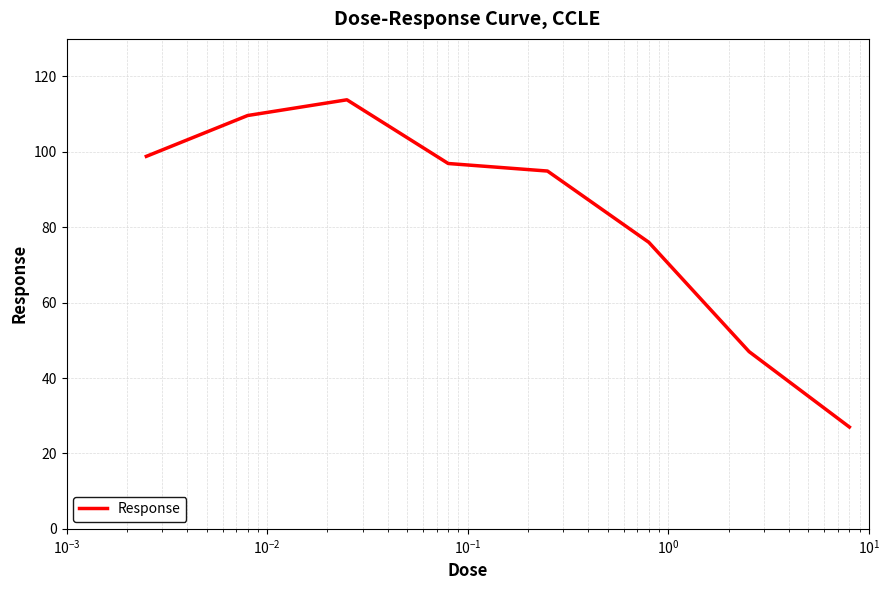

Does the chart display data point markers on the line(s)?

No